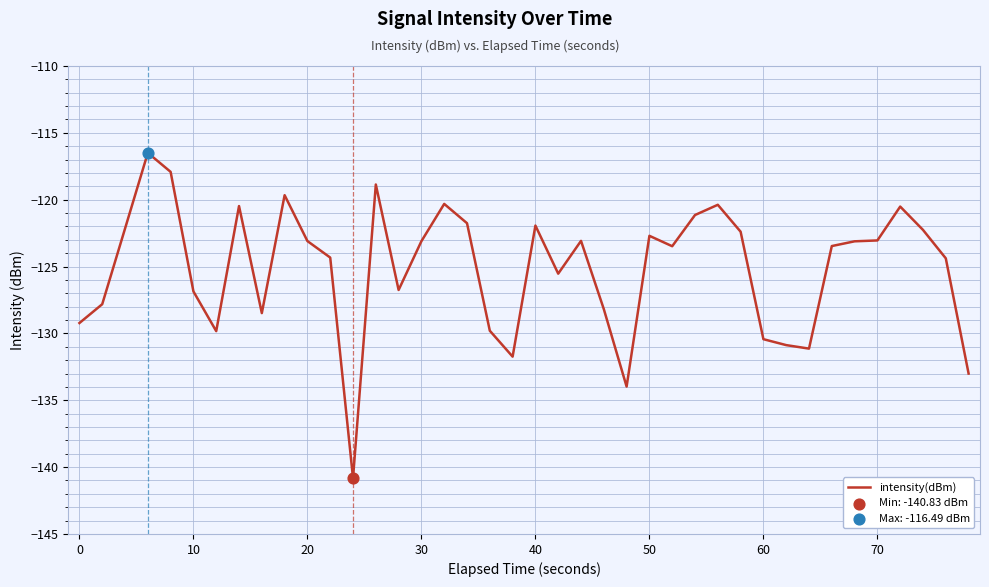

What is the difference between the maximum and minimum values?

24.3